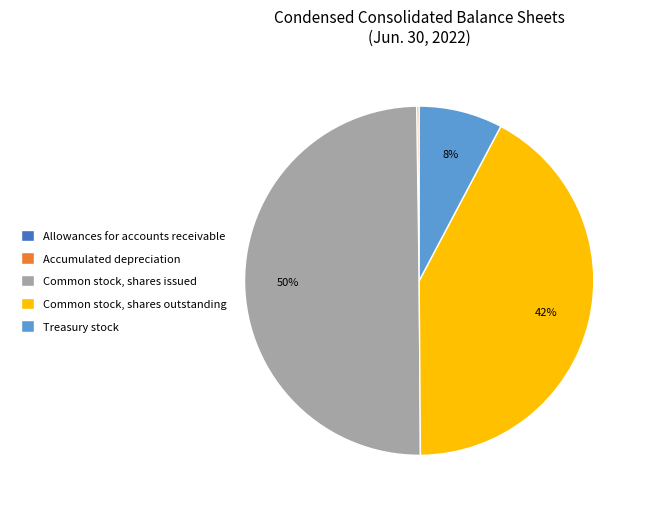

The Common stock, shares outstanding slice represents 28% of the pie. True or false?

False